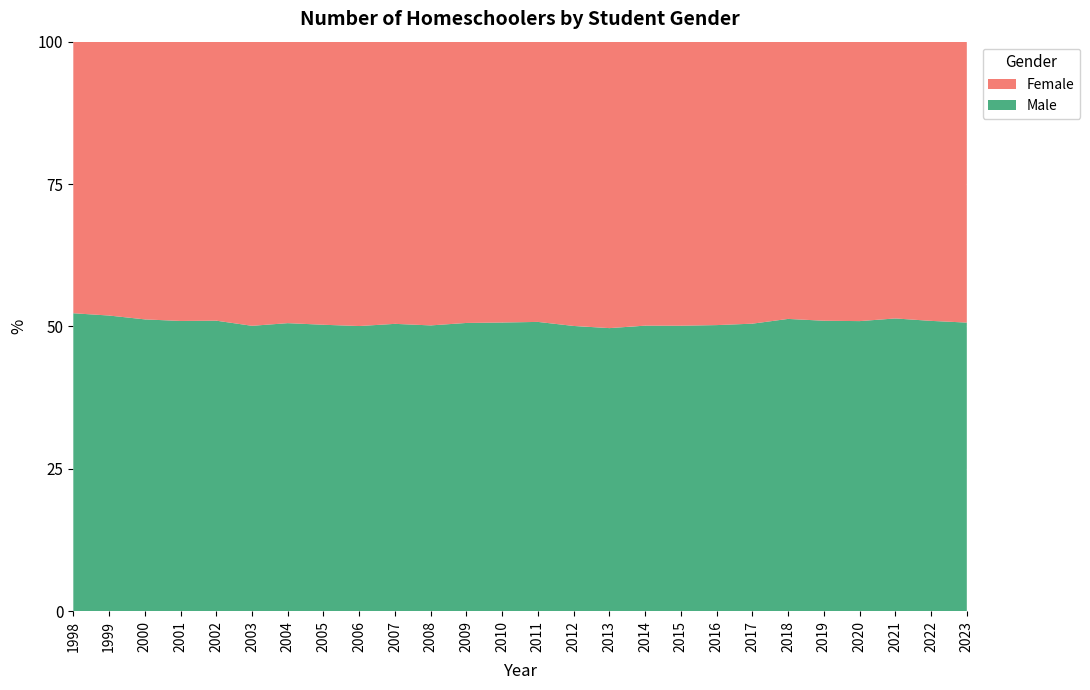

Reading left to right, extract all data points from this chart.

Male: 2568	2608	2821	2899	2985	3055	3129	3028	2945	2969	2961	3032	2998	2822	2770	2744	2785	2786	2932	3033	3232	3352	3663	3983	5579	5461
Female: 2341	2416	2685	2790	2867	3042	3058	2993	2937	2916	2940	2959	2917	2734	2761	2777	2770	2772	2905	2975	3066	3221	3529	3766	5366	5316